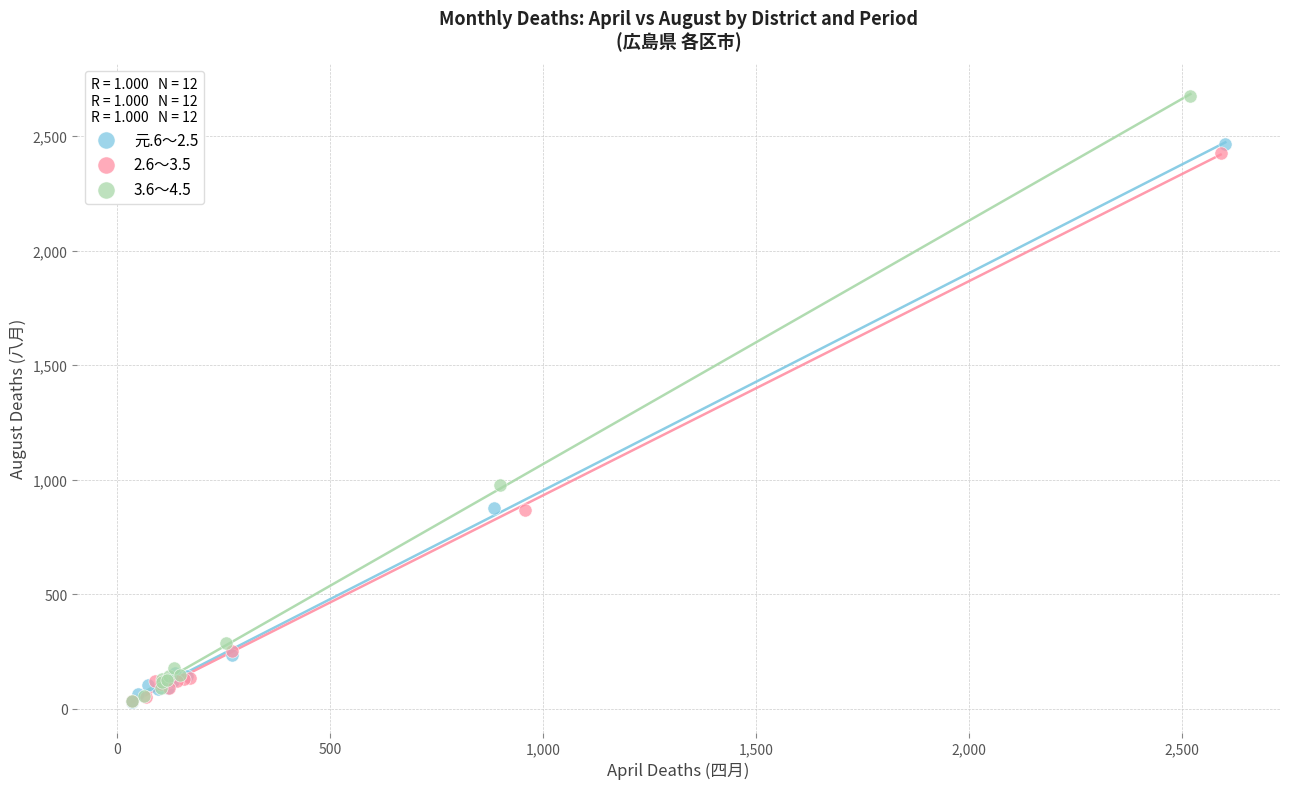

Which series has the widest spread of Y values?

3.6～4.5